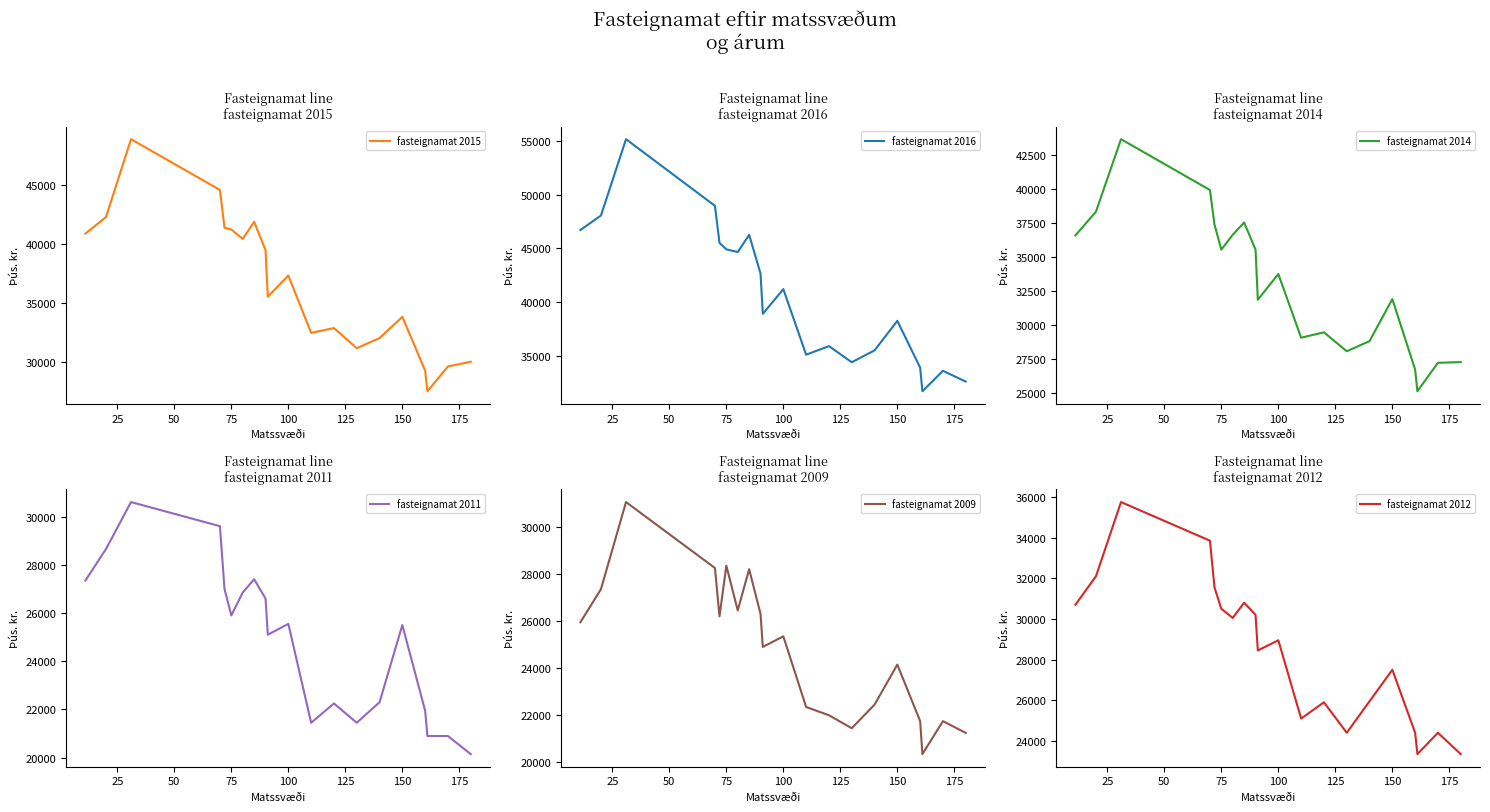

What position from the left is 175?

8